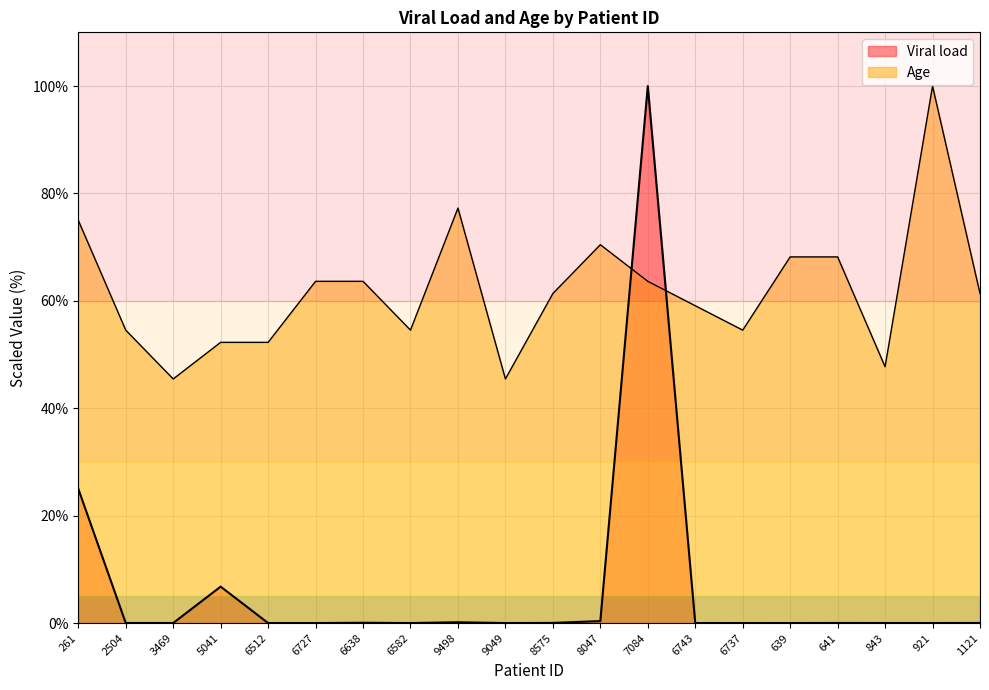

What is the label of the 17th point from the left?

641